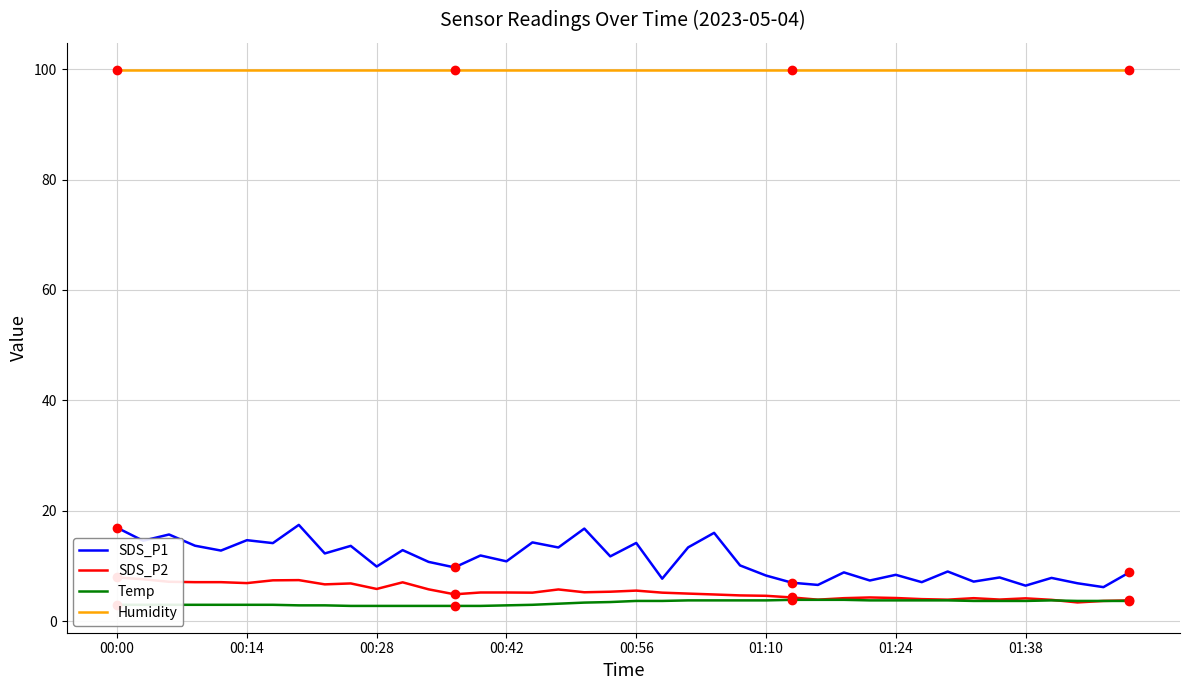

What is the maximum value for SDS_P2?

8.0